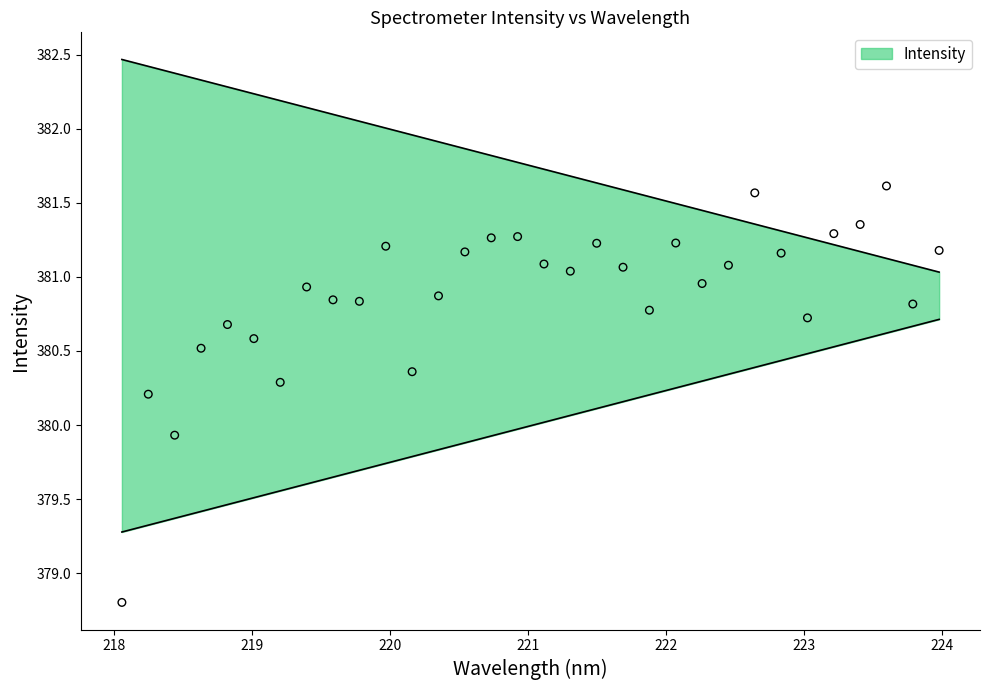

What is the ratio of the value at 221.3083 to the value at 219.0156?

1.0